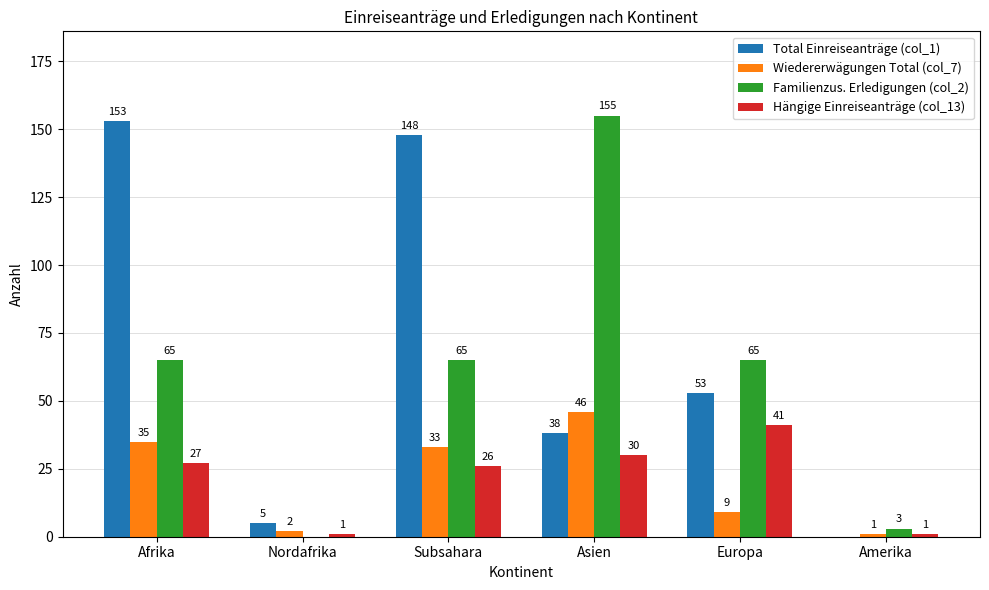

What is the spread (max minus min) of values at Subsahara?

122